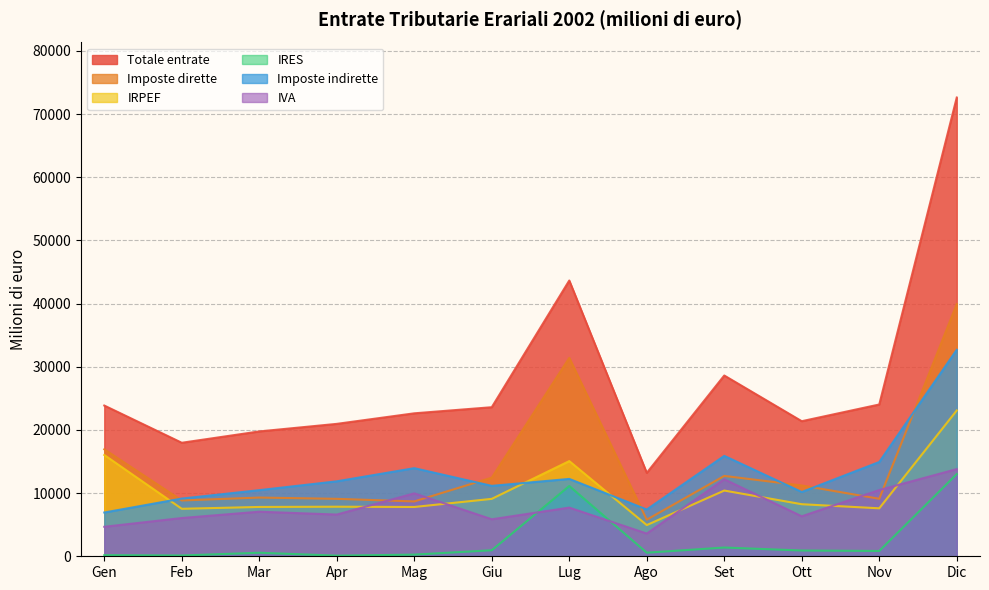

True or false: Imposte dirette and IRES intersect in this chart.

False